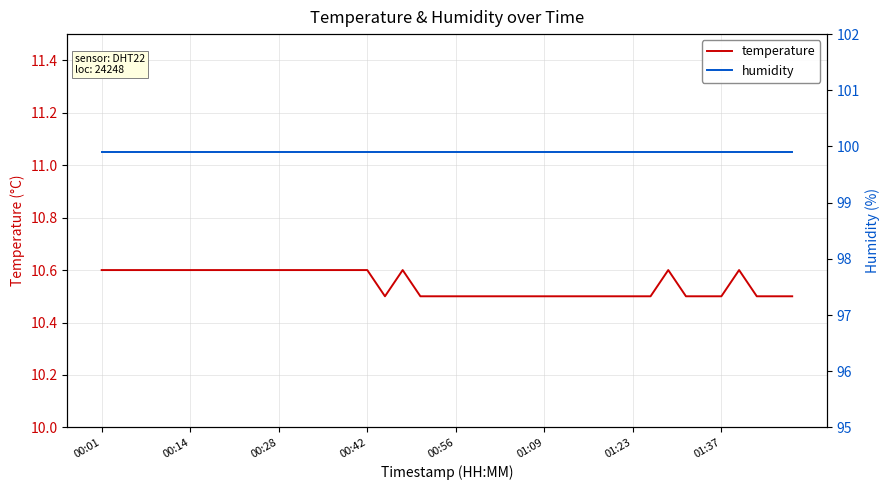

What is the minimum value for temperature?

10.5